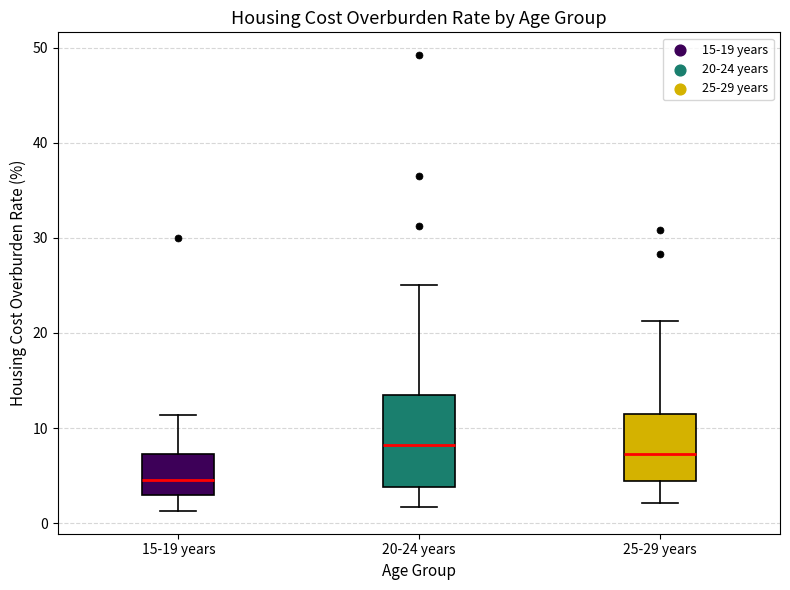

Comparing the boxes themselves (not the whiskers), which one is the tallest?

20-24 years